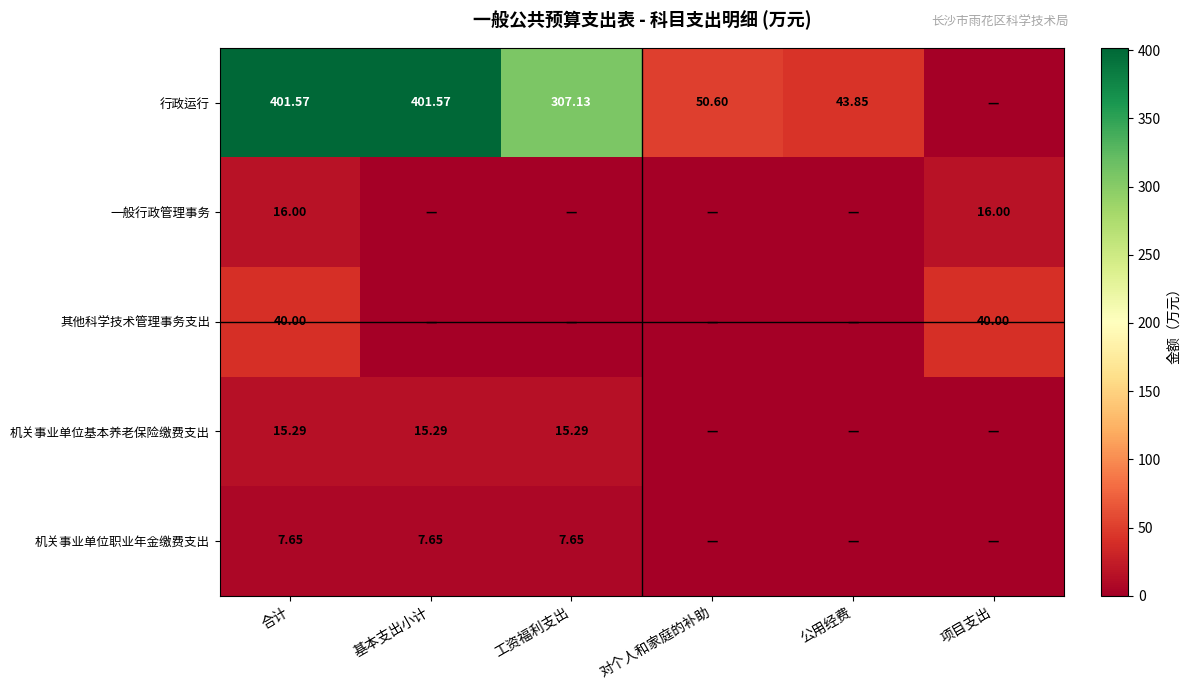

Is the value of 机关事业单位职业年金缴费支出 at 基本支出小计 greater than the value of 行政运行 at 合计?

No